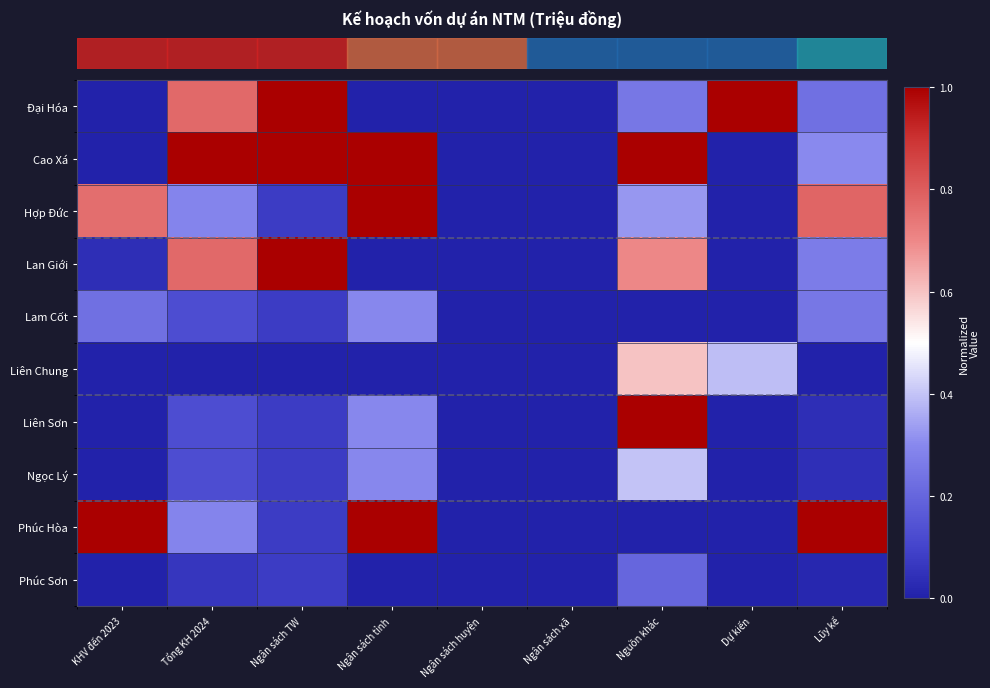

At which category does the chart reach its peak across all series?

Ngân sách TW